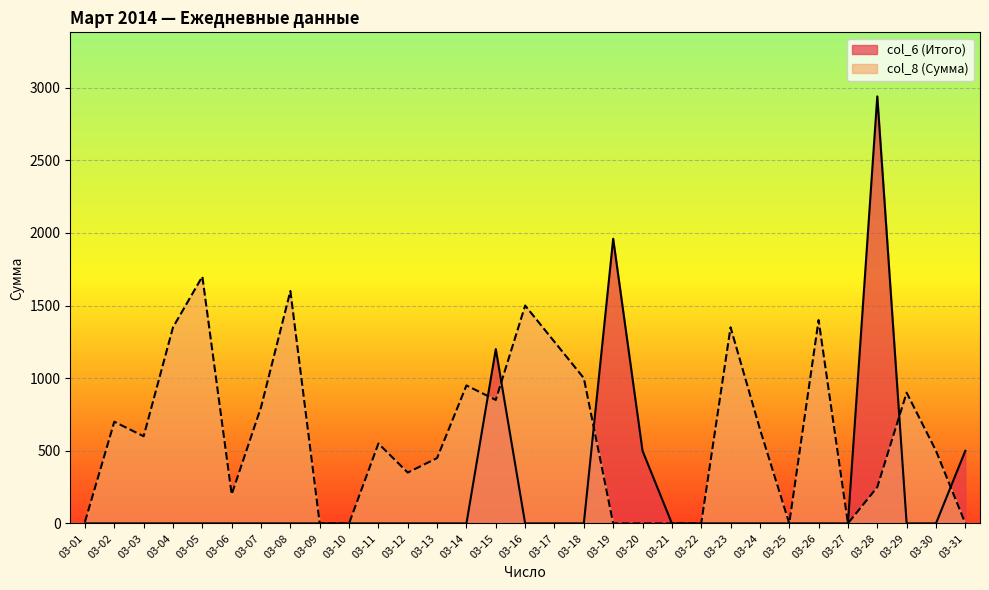

What is the average value of the col_8 series?

610